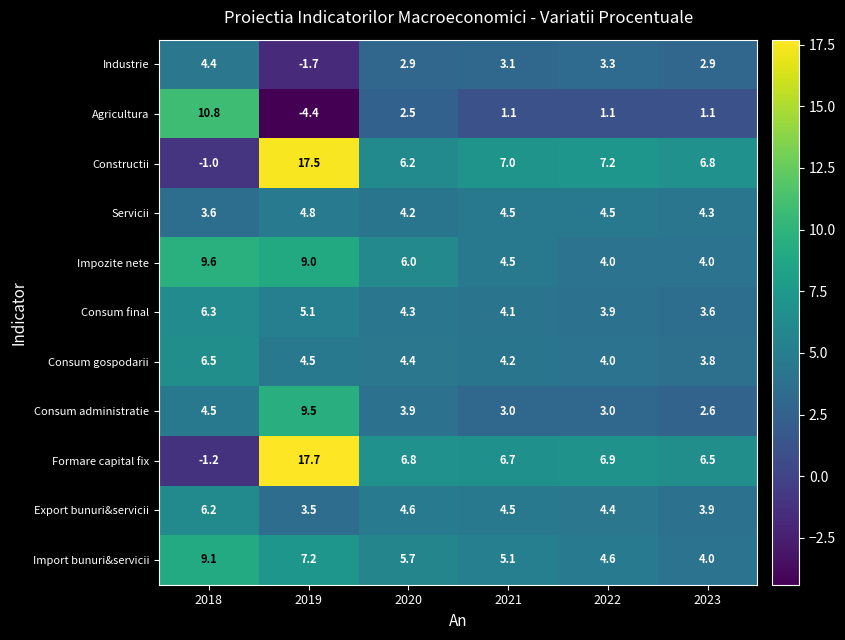

At how many categories does at least one series exceed 16?

1